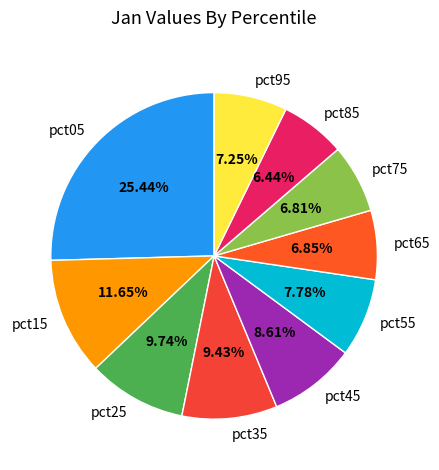

How many slices are in this pie chart?

10